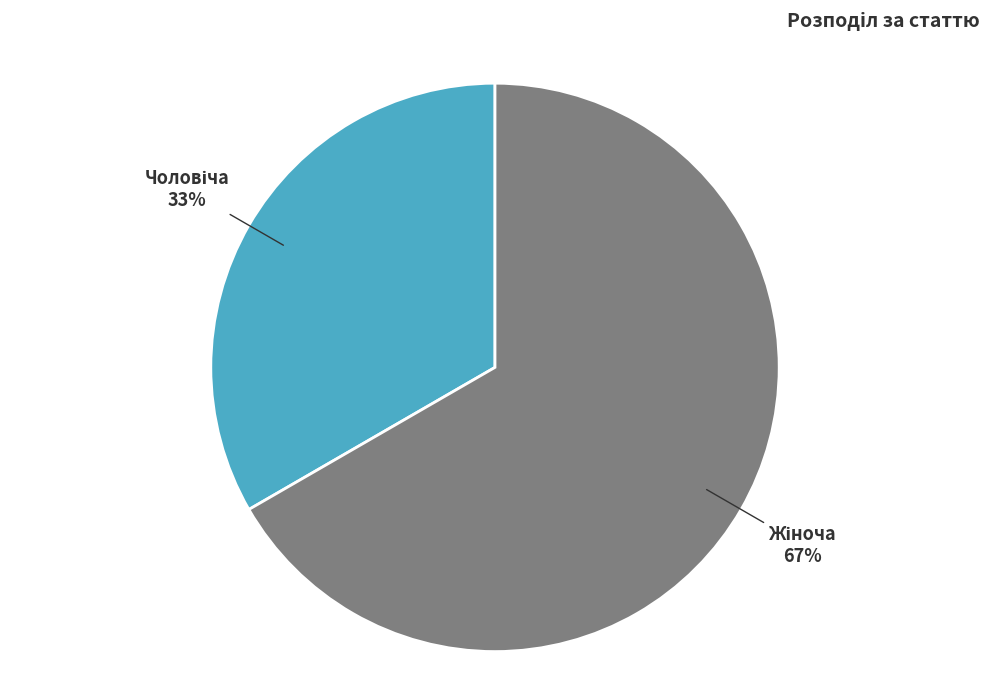

To the nearest percent, what is the average slice percentage?

50%